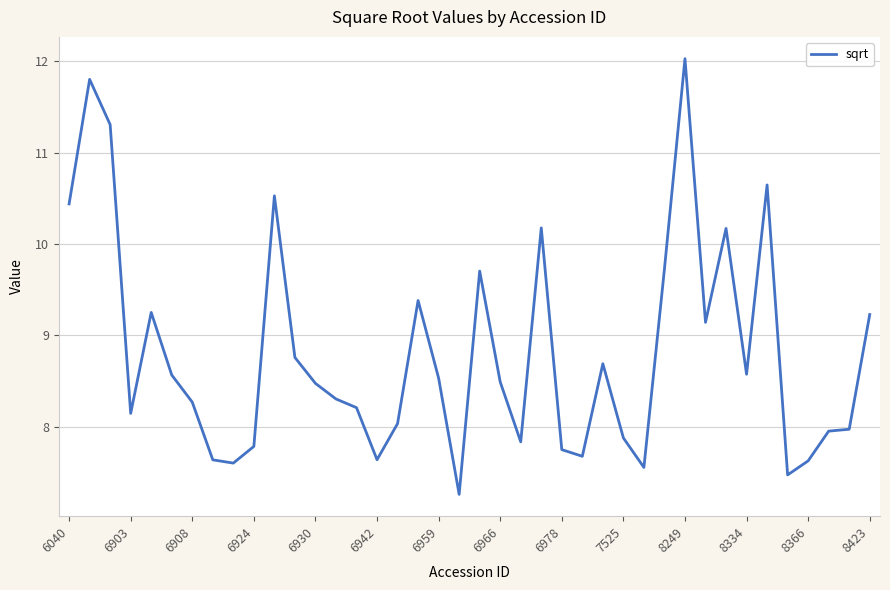

What is the maximum value shown in the chart?

12.0